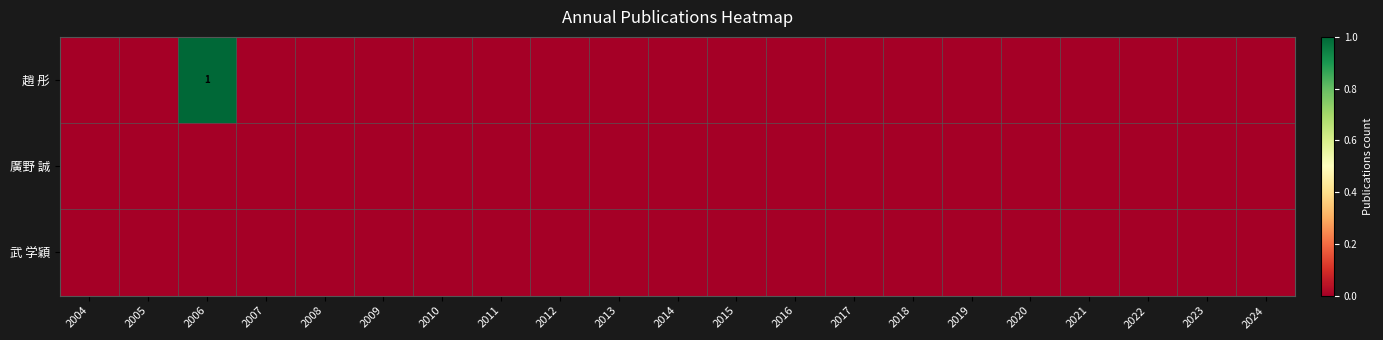

Between 2023 and 2024, which series saw the biggest shift?

趙 彤